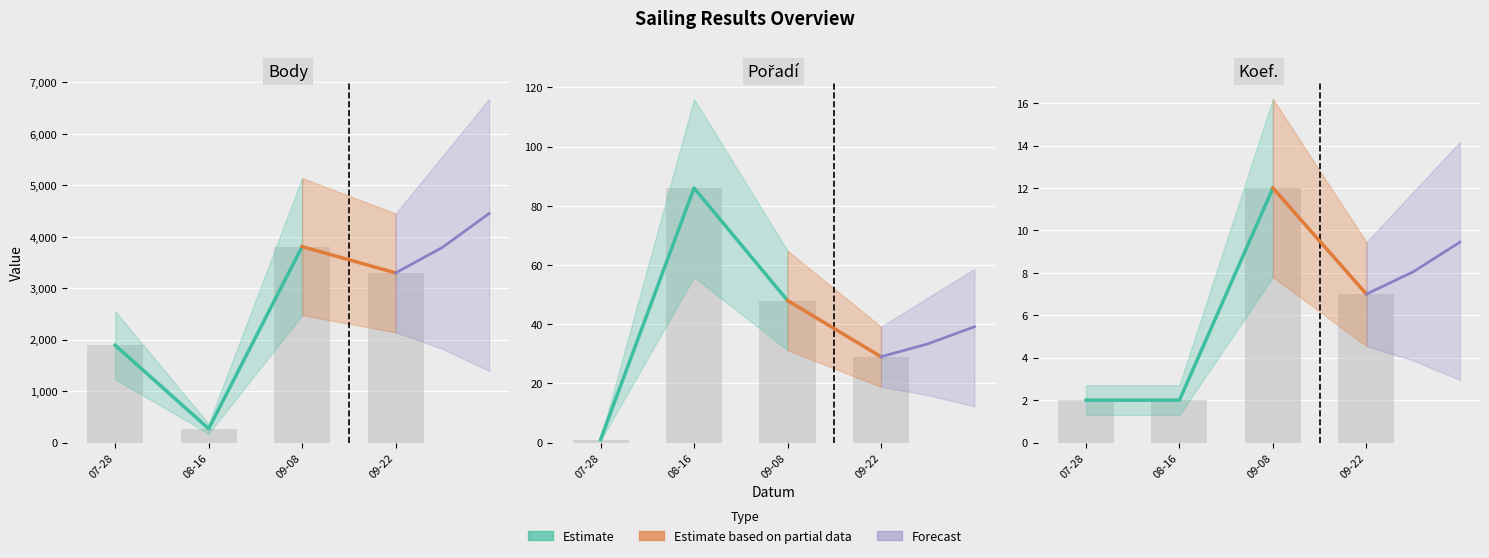

At which category is the sum across all series the highest?

09-08